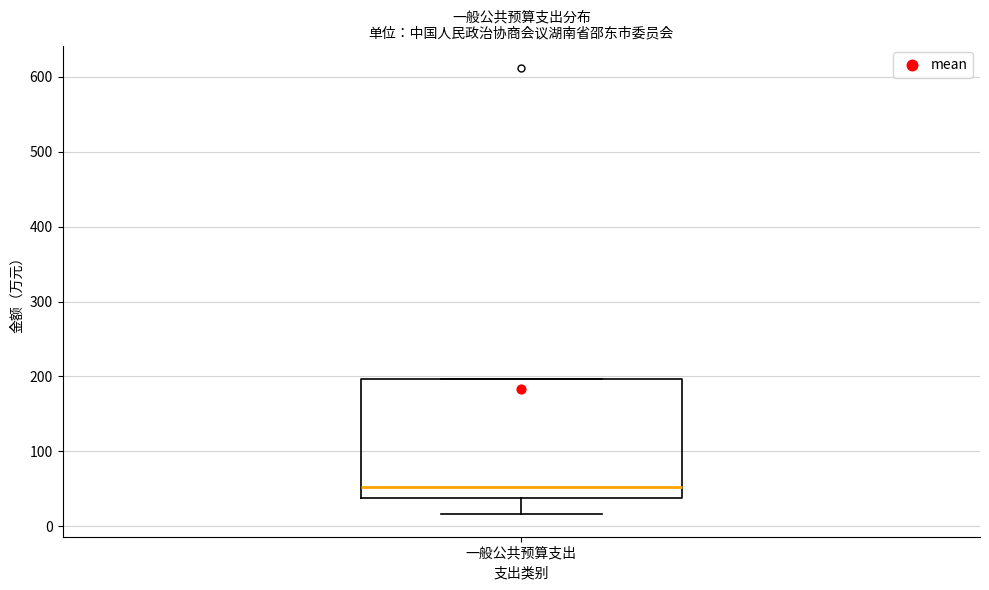

Where does the median line of the box for 一般公共预算支出 sit on the y-axis? The values are not printed on the chart, so give them approximately, as read against the axis.

50